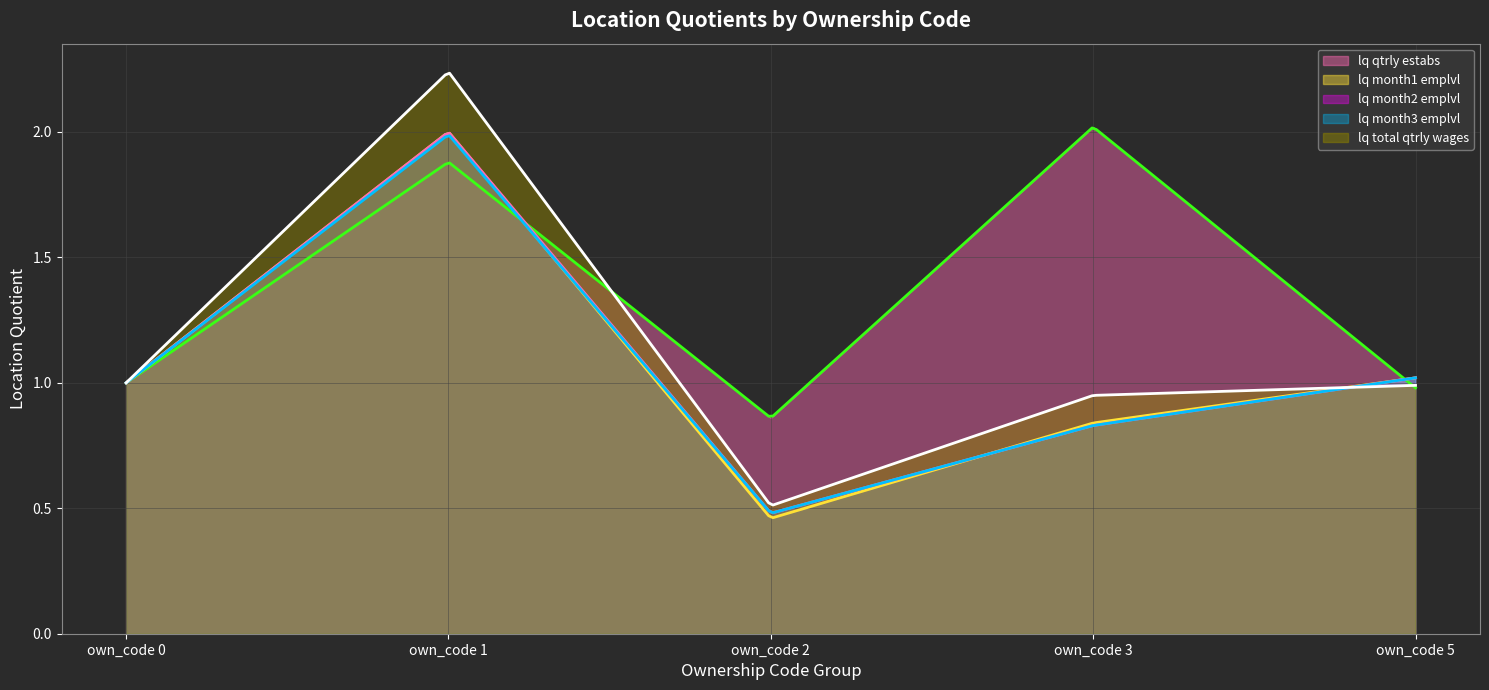

Reading left to right, what are all the values shown in this chart?

lq_qtrly_estabs: 1.0	1.9	0.9	2.0	1.0
lq_month1_emplvl: 1.0	2.0	0.5	0.8	1.0
lq_month2_emplvl: 1.0	2.0	0.5	0.8	1.0
lq_month3_emplvl: 1.0	2.0	0.5	0.8	1.0
lq_total_qtrly_wages: 1.0	2.2	0.5	0.9	1.0